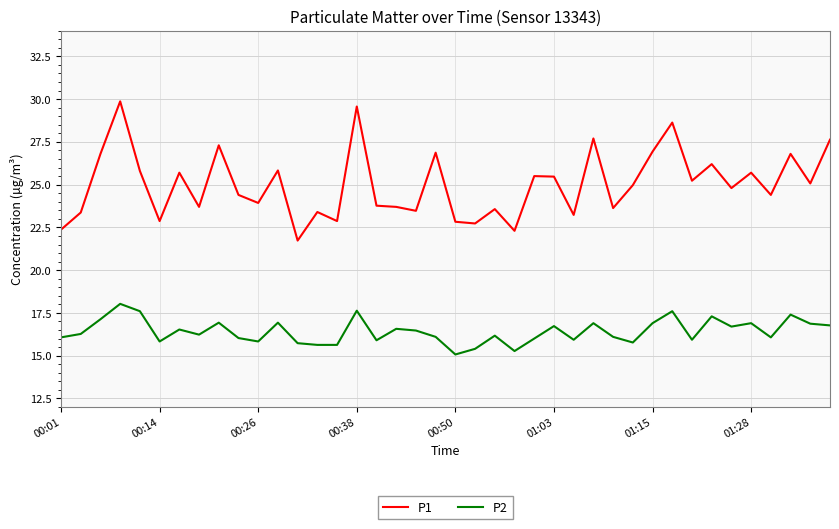

What are all the series names shown in the legend?

P1, P2